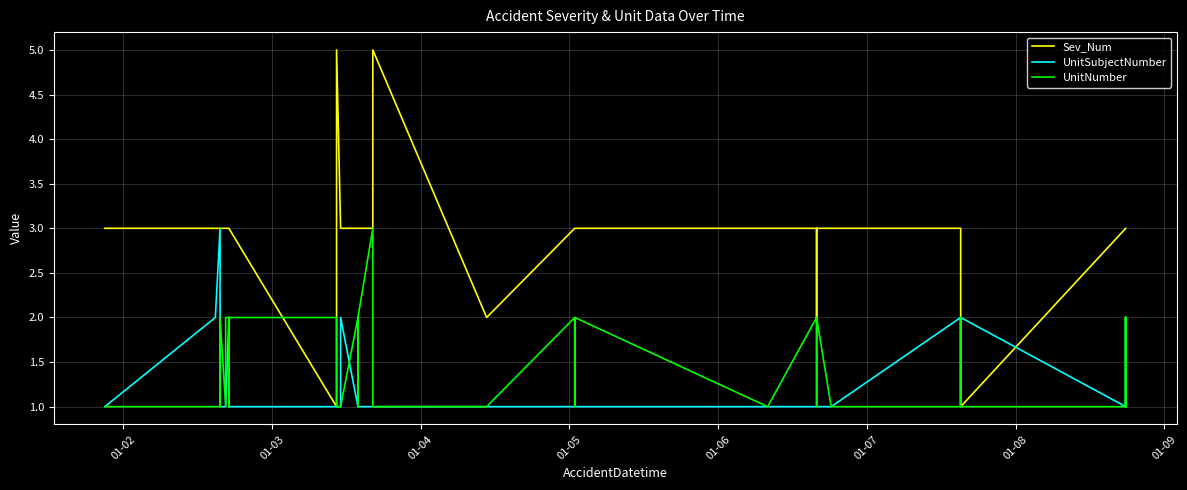

Is it true that Sev_Num equals 5 at 28?

False